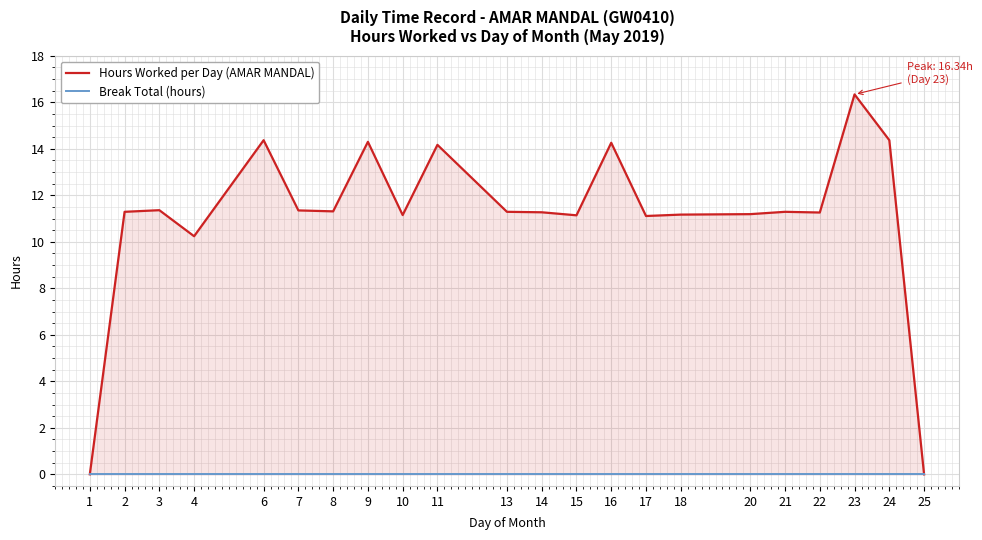

What is the value of the Hours Worked per Day (AMAR MANDAL) point at the 21st from the left?

14.4